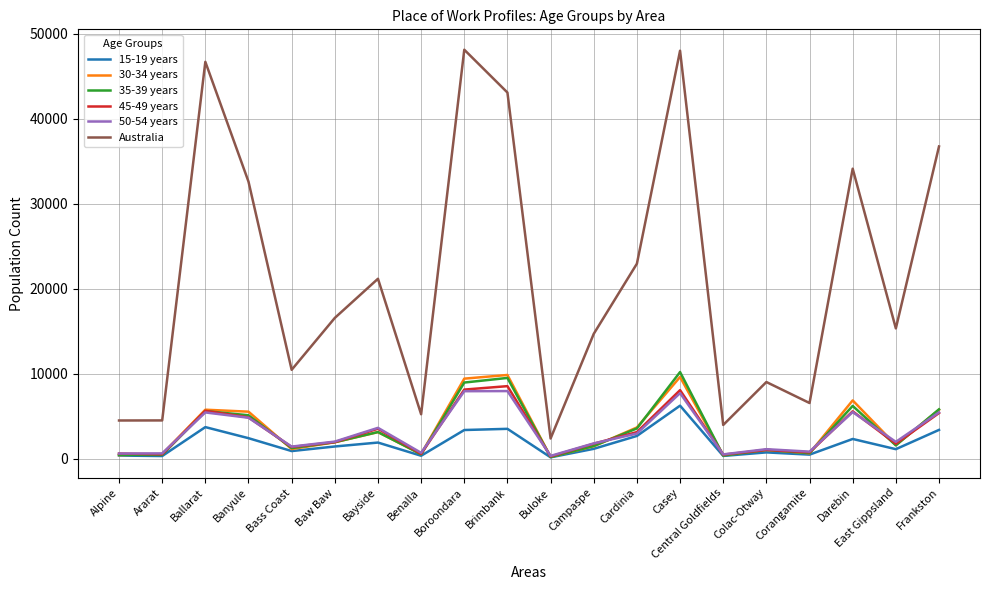

What is the difference between the second highest and minimum values in the 50-54 years series?

7615